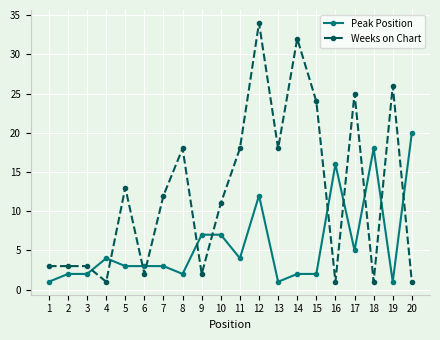

Which series ends up on top after the final intersection of Weeks on Chart and Peak Position?

Peak Position